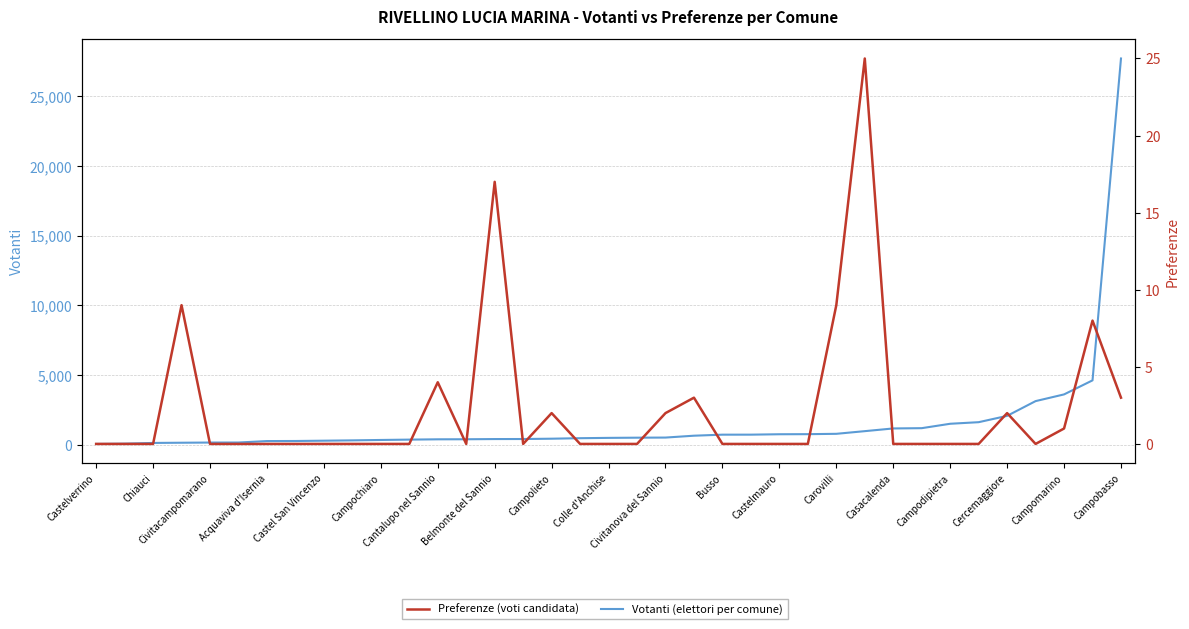

Reading left to right, list all the values displayed in this chart.

Votanti (elettori per comune): 69	88	140	155	168	170	274	279	301	324	353	378	400	404	418	421	444	480	503	517	525	659	733	734	763	769	794	985	1179	1199	1515	1628	2081	3139	3620	4627	27707
Preferenze (voti candidata): 0	0	0	9	0	0	0	0	0	0	0	0	4	0	17	0	2	0	0	0	2	3	0	0	0	0	9	25	0	0	0	0	2	0	1	8	3